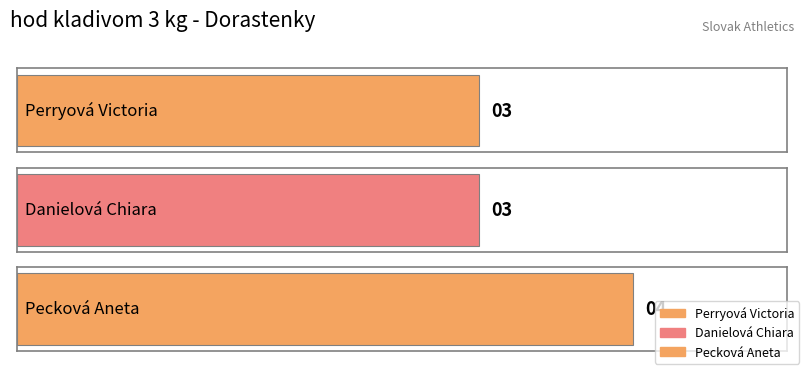

Approximately how many times larger is the value at Pecková Aneta compared to Danielová Chiara?

1.3